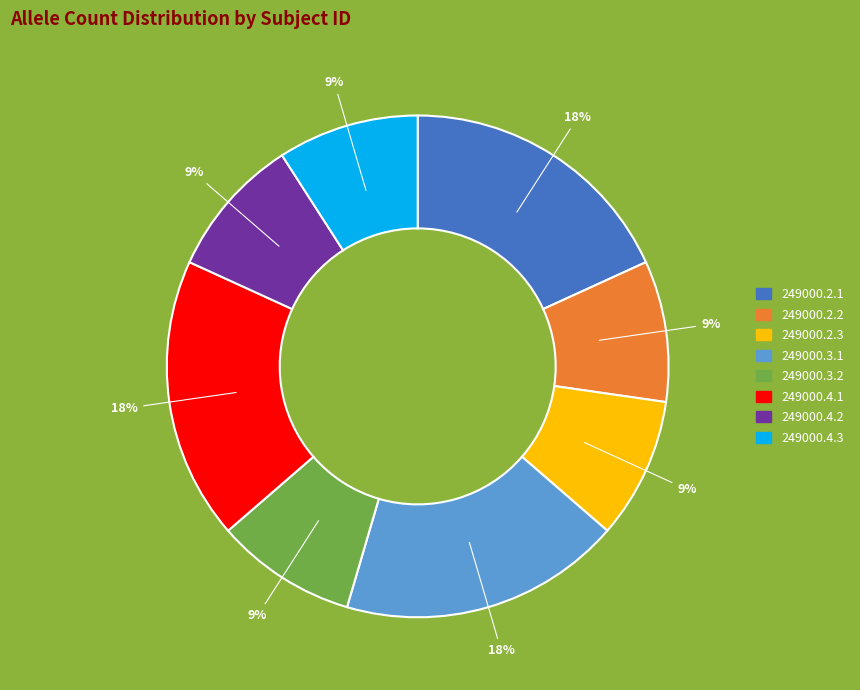

To the nearest percent, what is the difference between the largest and smallest slice percentages?

9%